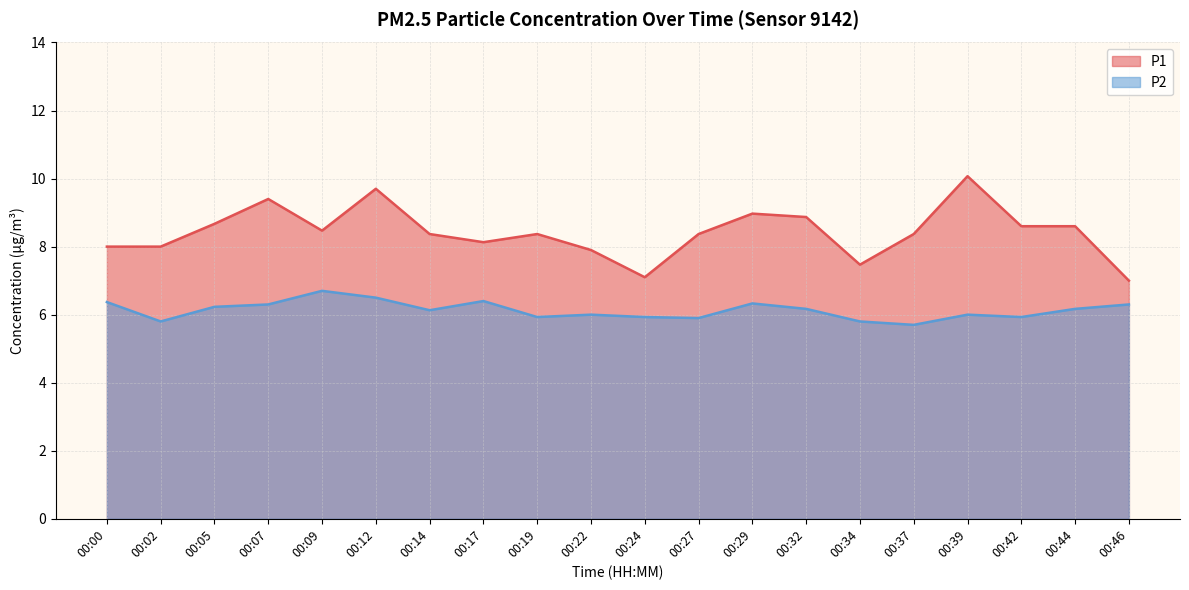

What is the sum of all P2 values?

122.6